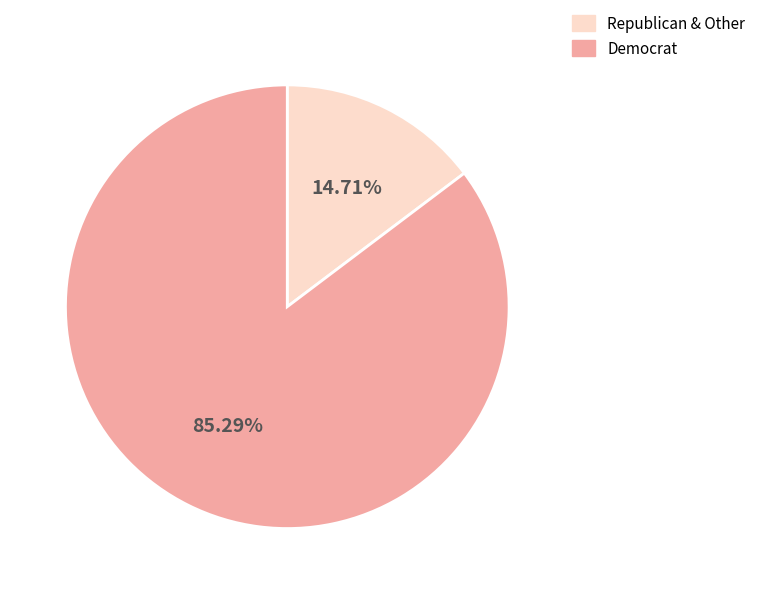

Rank the categories by value from highest to lowest.

Democrat, Republican & Other